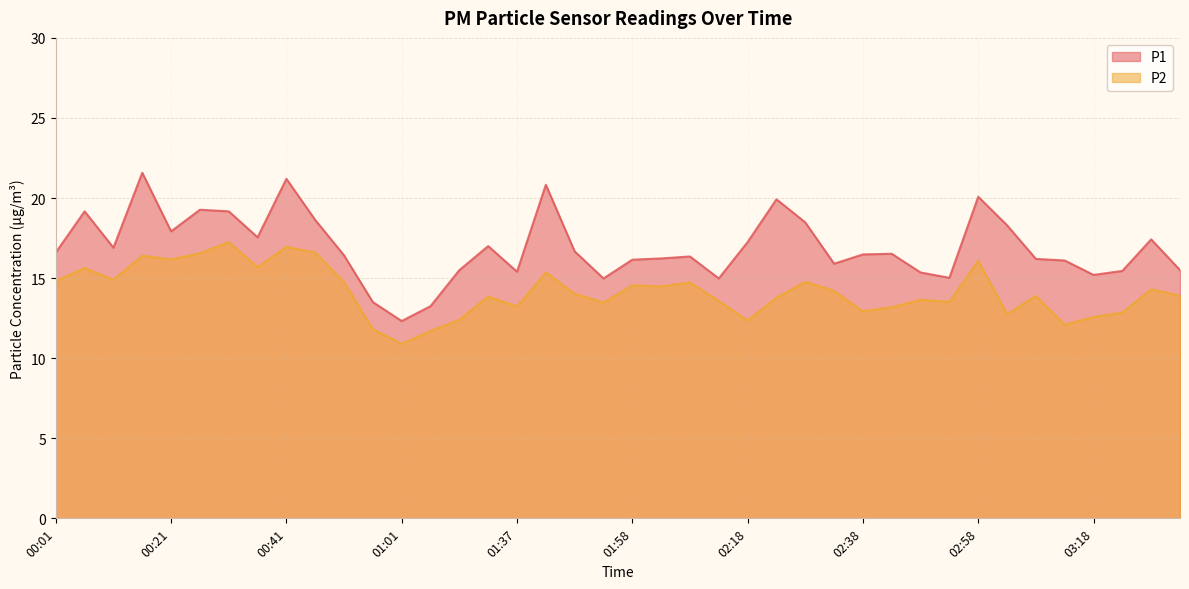

What are all the series names shown in the legend?

P1, P2